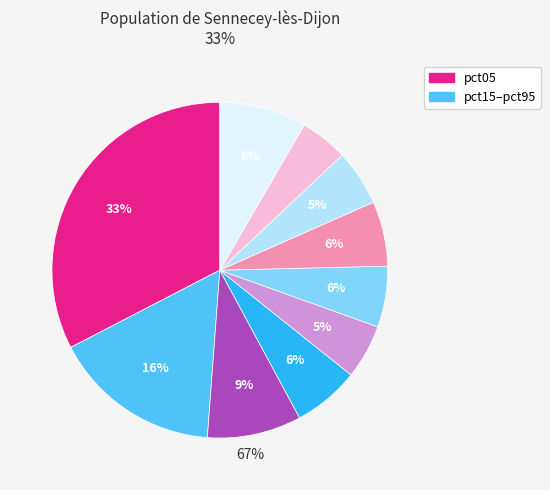

To the nearest percent, what is the average slice percentage?

10%